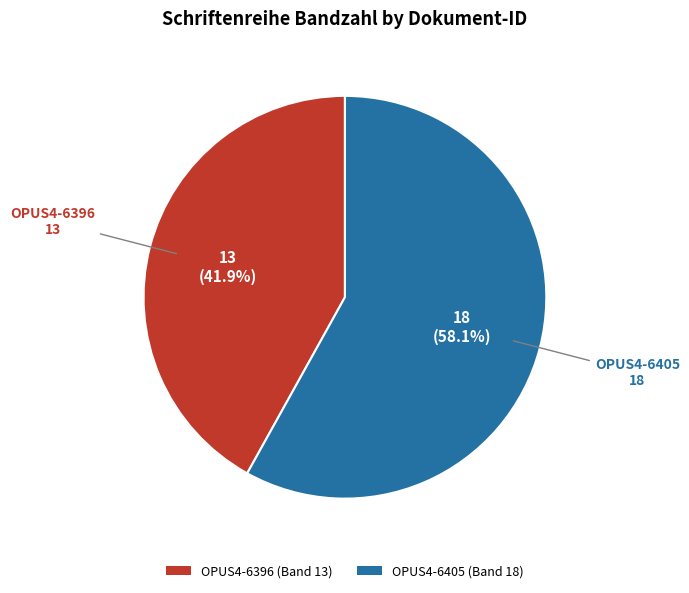

Does OPUS4-6405 represent more than half of the total?

Yes